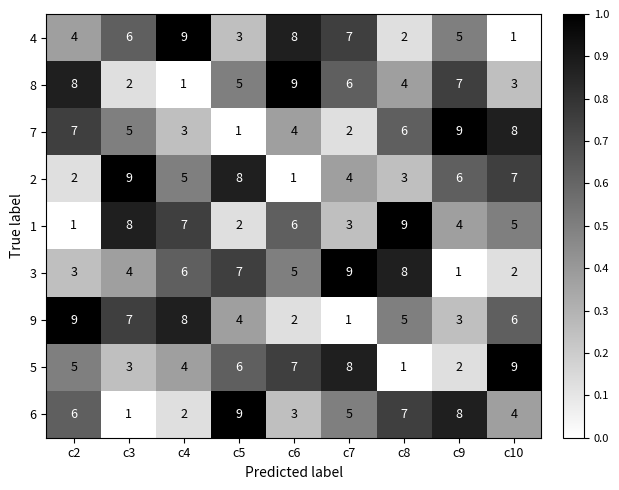

How many categories are shown in the chart?

9